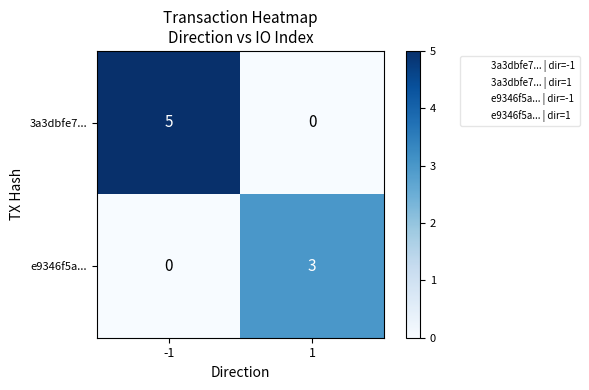

At which category is the sum across all series the highest?

-1